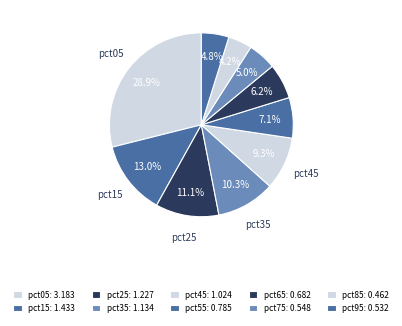

Rank the categories by value from lowest to highest.

pct85, pct95, pct75, pct65, pct55, pct45, pct35, pct25, pct15, pct05